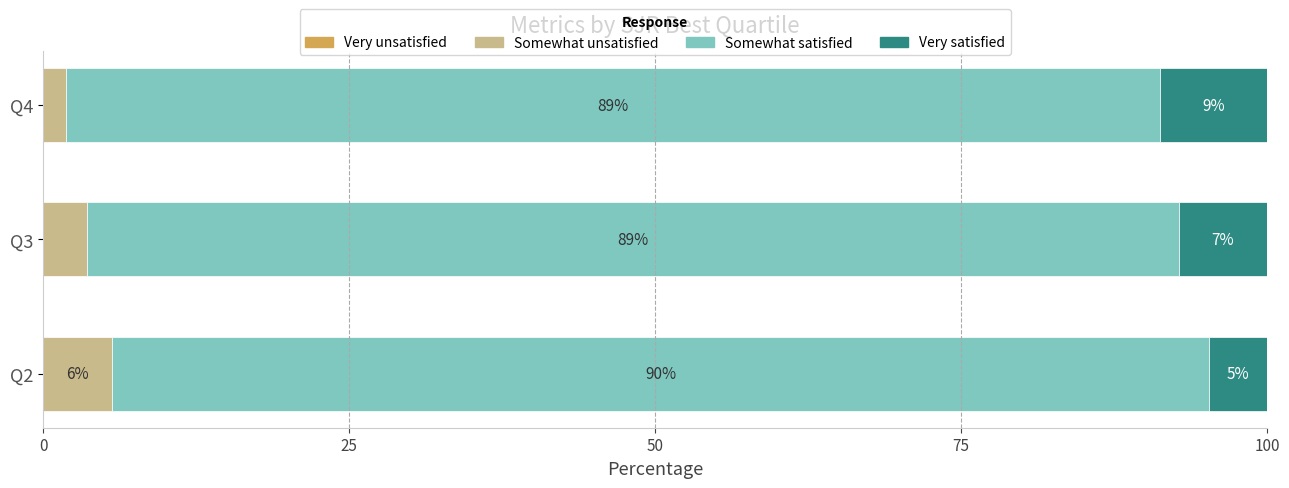

What is the maximum value shown in the chart?

89.6